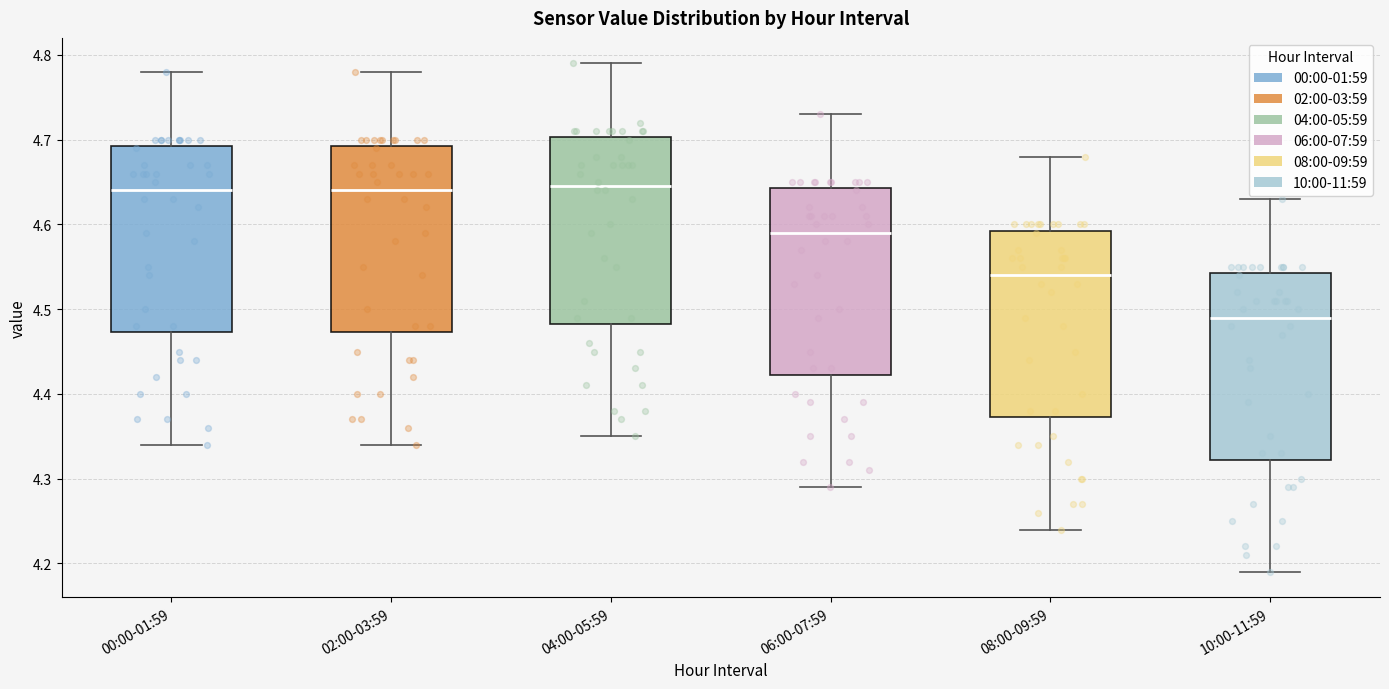

Reading left to right, transcribe this box plot: for each box, give where its median line is, the range the box spans, and where its two whiskers end, as read against the y-axis. The values are not printed on the chart, so give them approximately, as read against the axis.

00:00-01:59: median 4.64, box 4.47 to 4.69, whiskers 4.34 to 4.78
02:00-03:59: median 4.64, box 4.47 to 4.69, whiskers 4.34 to 4.78
04:00-05:59: median 4.65, box 4.48 to 4.70, whiskers 4.35 to 4.79
06:00-07:59: median 4.59, box 4.42 to 4.64, whiskers 4.29 to 4.73
08:00-09:59: median 4.54, box 4.37 to 4.59, whiskers 4.24 to 4.68
10:00-11:59: median 4.49, box 4.32 to 4.54, whiskers 4.19 to 4.63